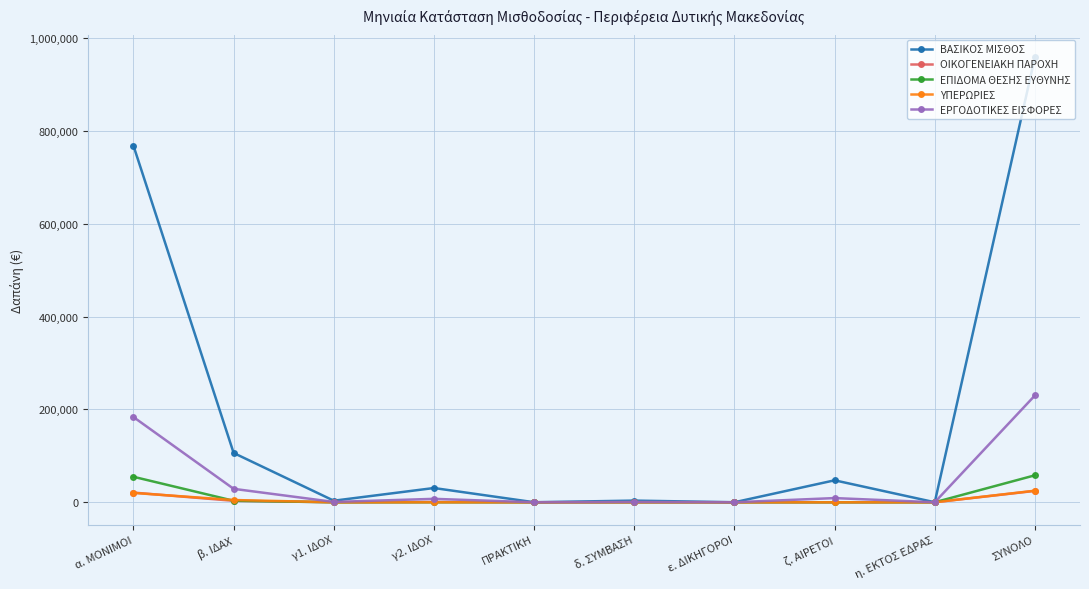

Does the chart have visible grid lines?

Yes